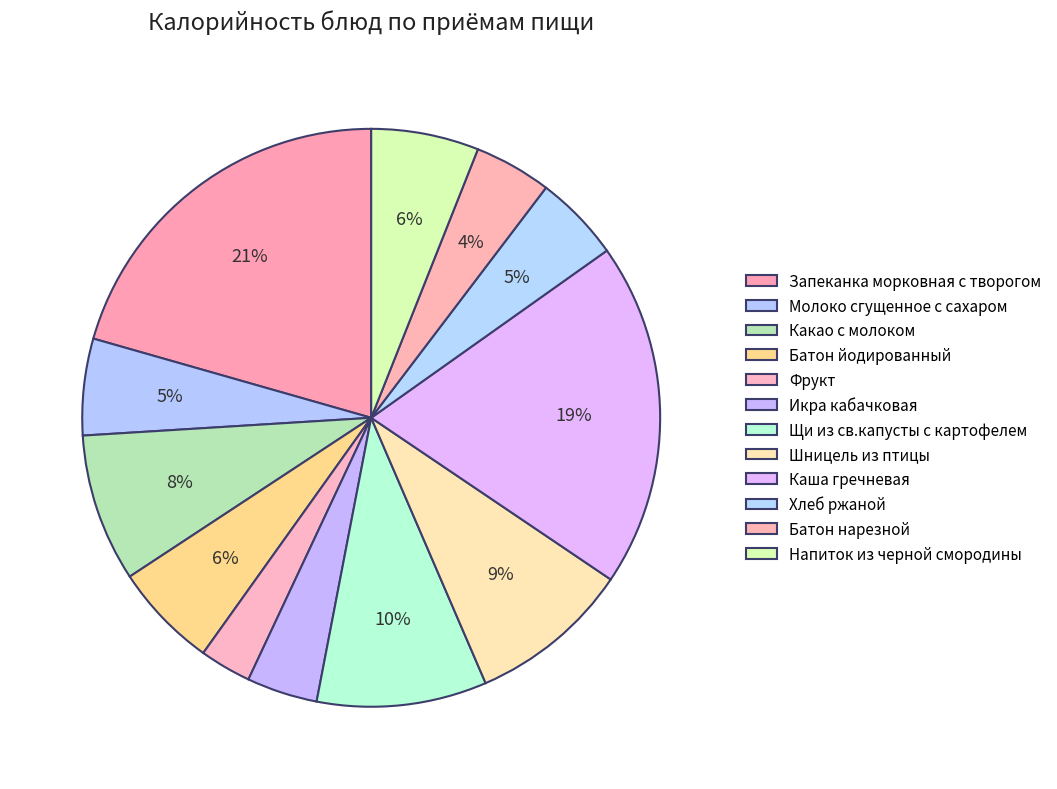

The Молоко сгущенное с сахаром slice represents 18% of the pie. True or false?

False